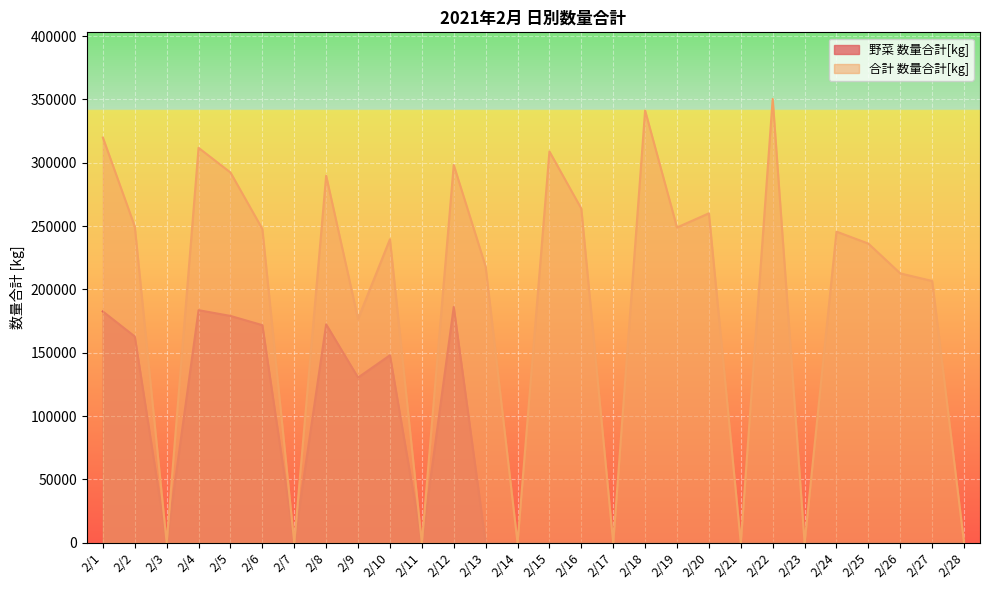

In 野菜 数量合計[kg], how many points are higher than both neighbors (excluding endpoints)?

4